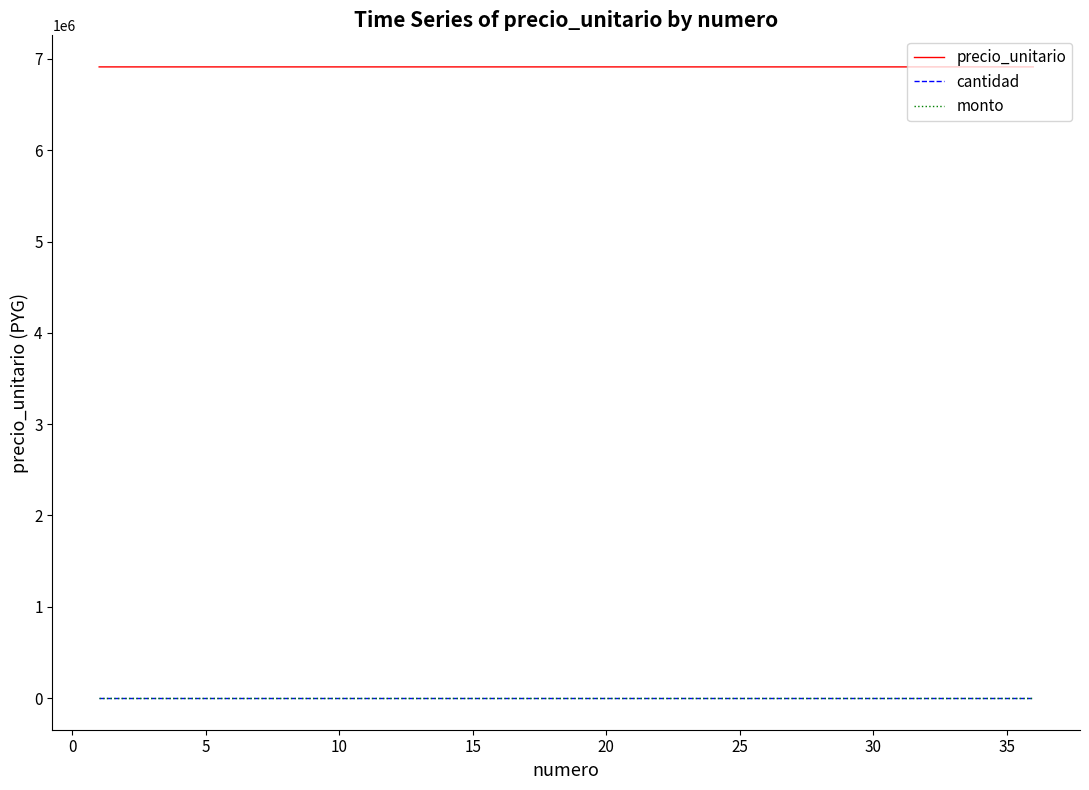

Is this an area chart (filled region under the line)?

No